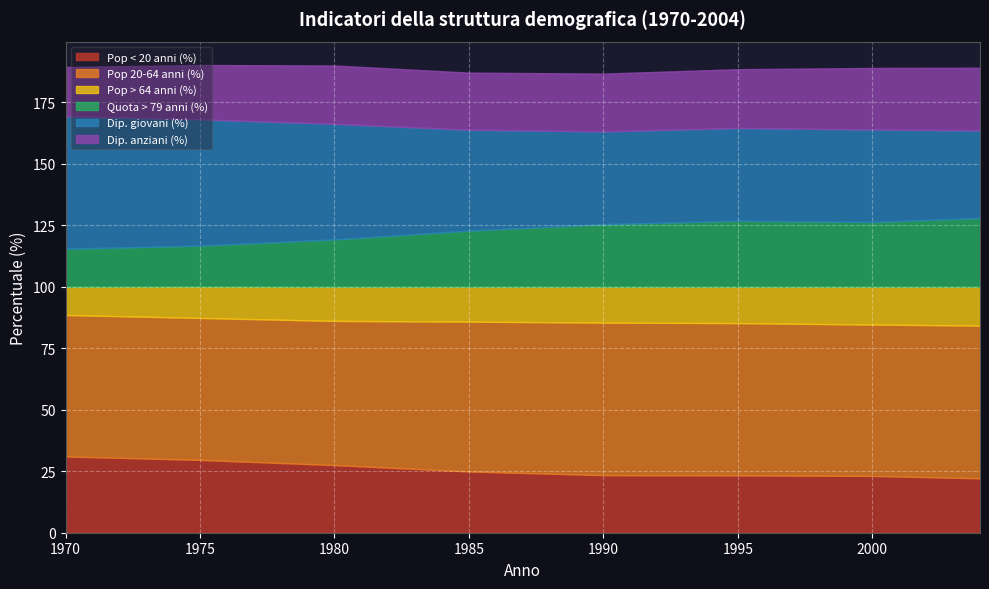

What is the difference between the highest and lowest values at 1980?

44.7